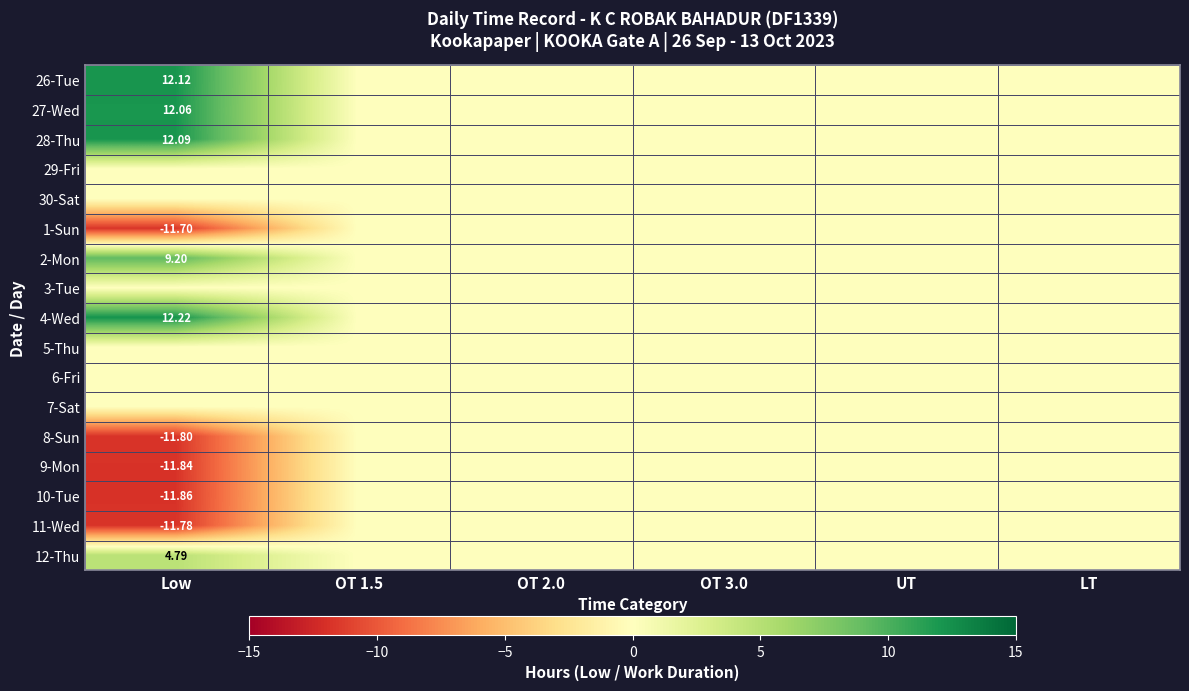

Rank the categories by 27-Wed value from lowest to highest.

OT 1.5, OT 2.0, OT 3.0, UT, LT, Low